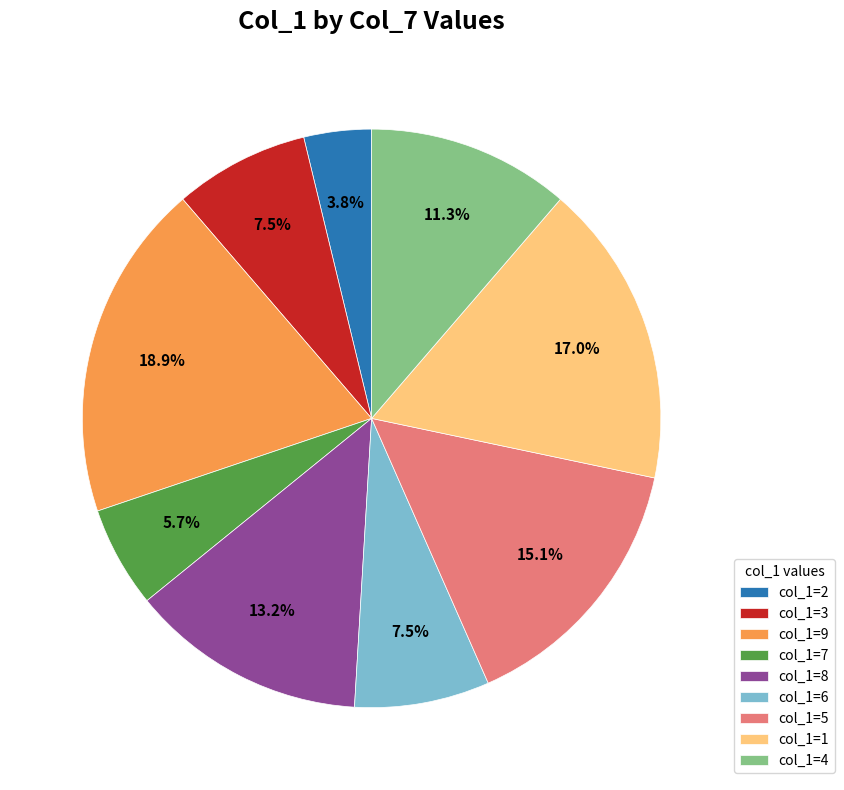

Approximately how many times larger is the value at col_1=5 compared to col_1=2?

4.0